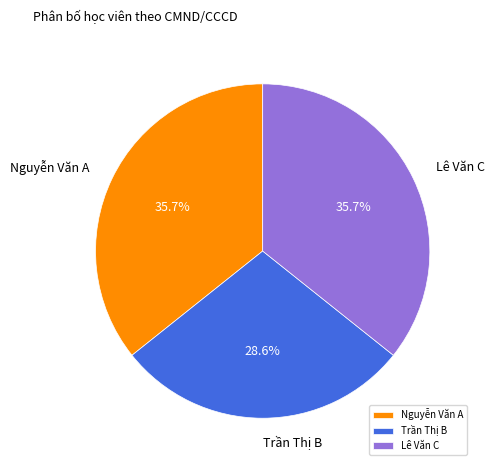

What portion of the pie excludes Nguyễn Văn A?

64.3%